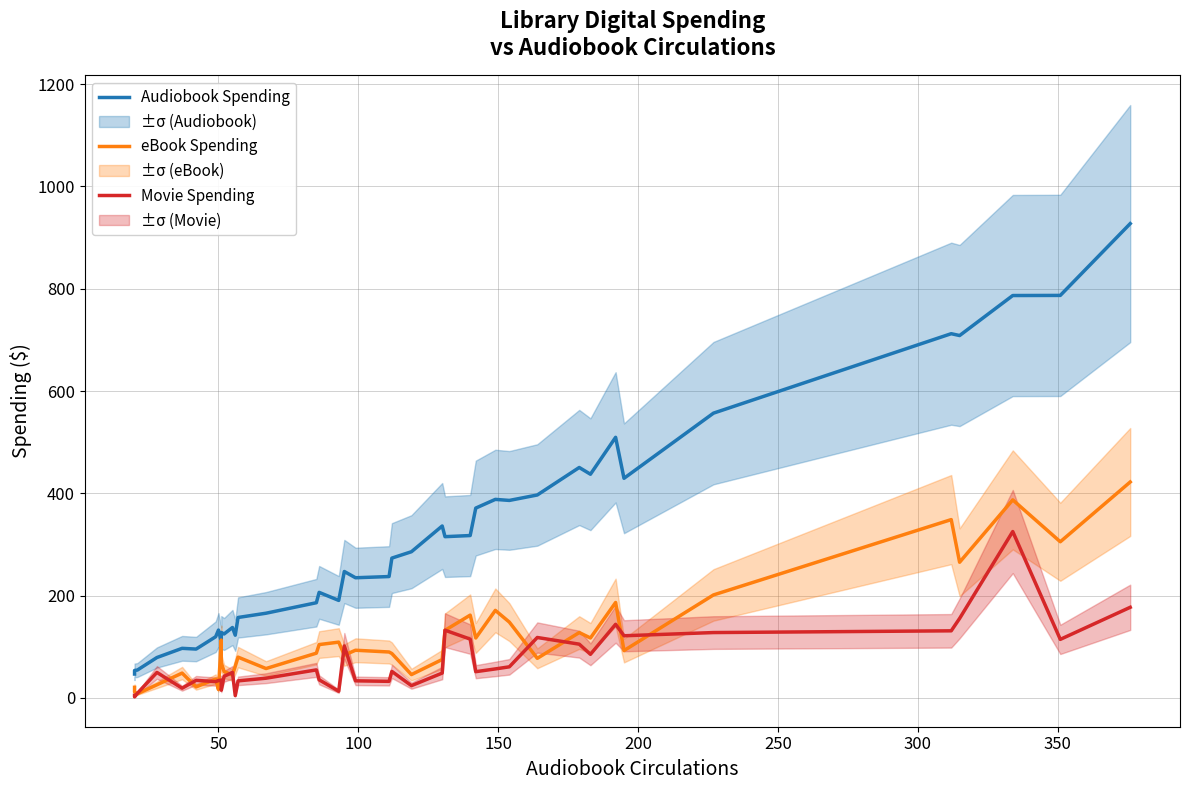

List the series in order of their peak value, highest first.

Audiobook Spending, eBook Spending, Movie Spending